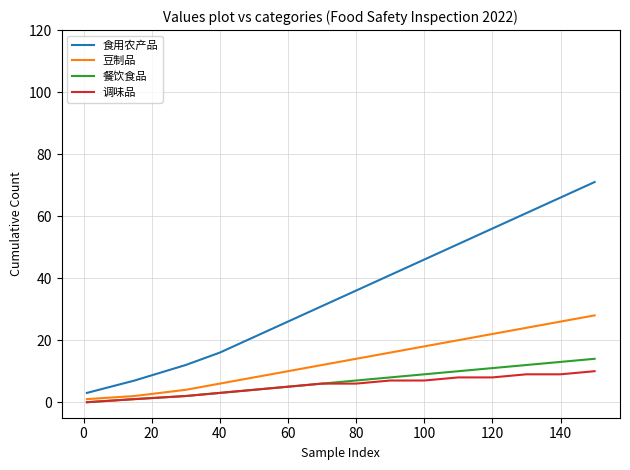

Reading left to right, what are all the values shown in this chart?

食用农产品: 3	7	12	16	21	26	31	36	41	46	51	56	61	66	71
豆制品: 1	2	4	6	8	10	12	14	16	18	20	22	24	26	28
餐饮食品: 0	1	2	3	4	5	6	7	8	9	10	11	12	13	14
调味品: 0	1	2	3	4	5	6	6	7	7	8	8	9	9	10